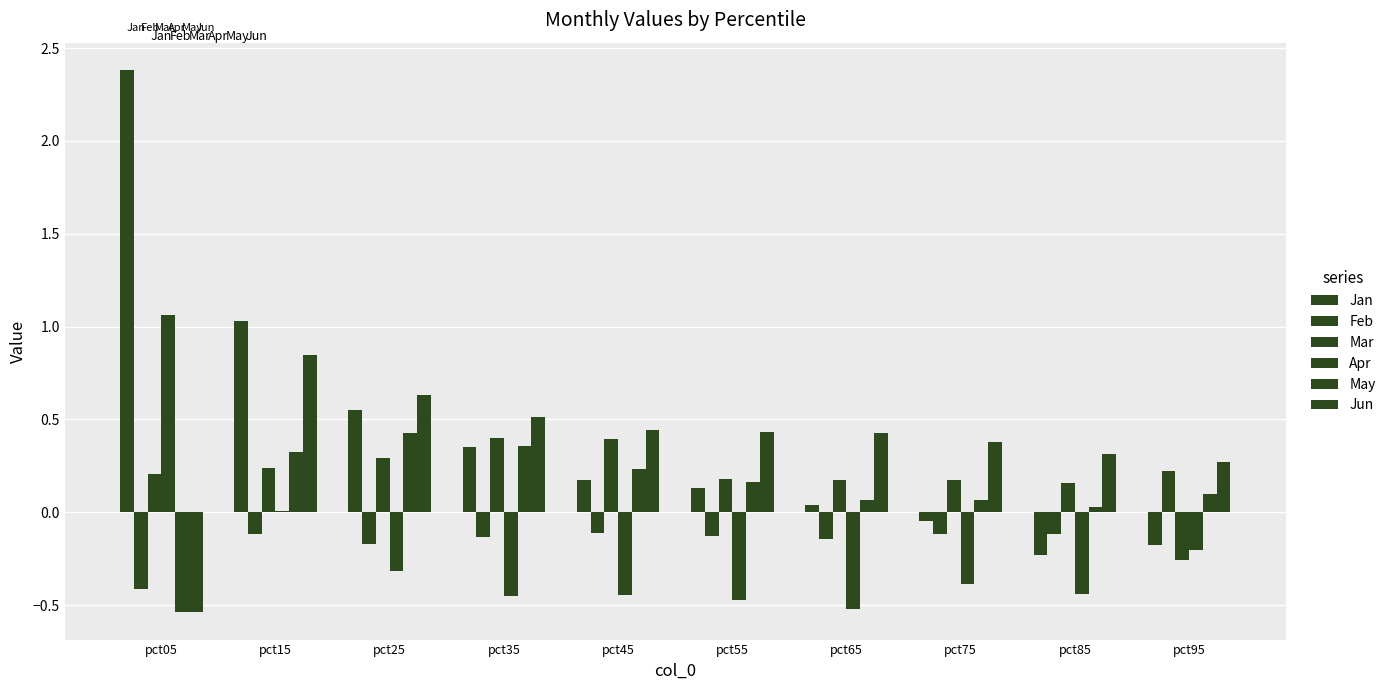

How many positive values does the Feb series have?

1